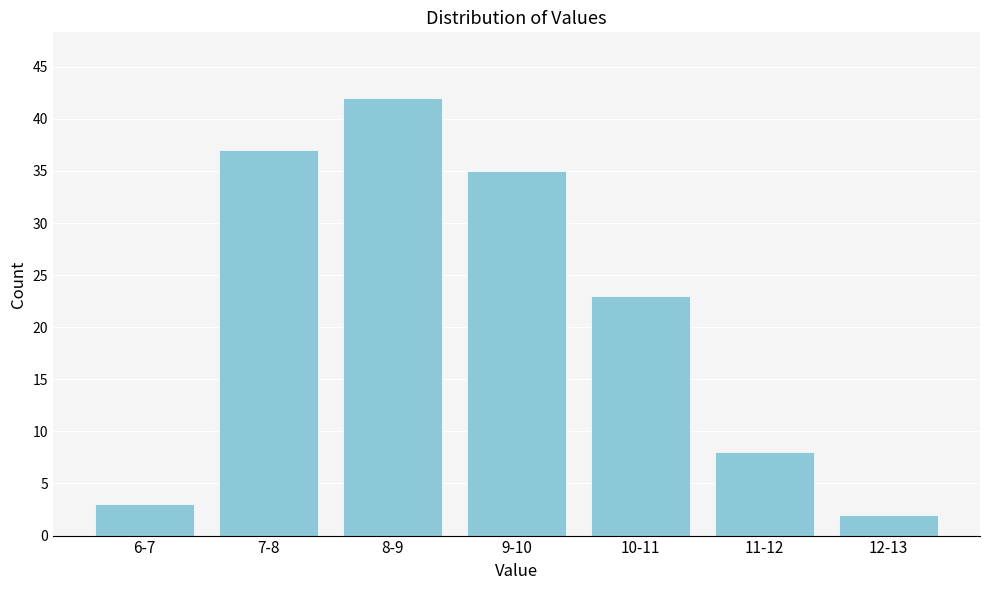

Reading right to left, list all the values displayed in this chart.

12-13=2	11-12=8	10-11=23	9-10=35	8-9=42	7-8=37	6-7=3